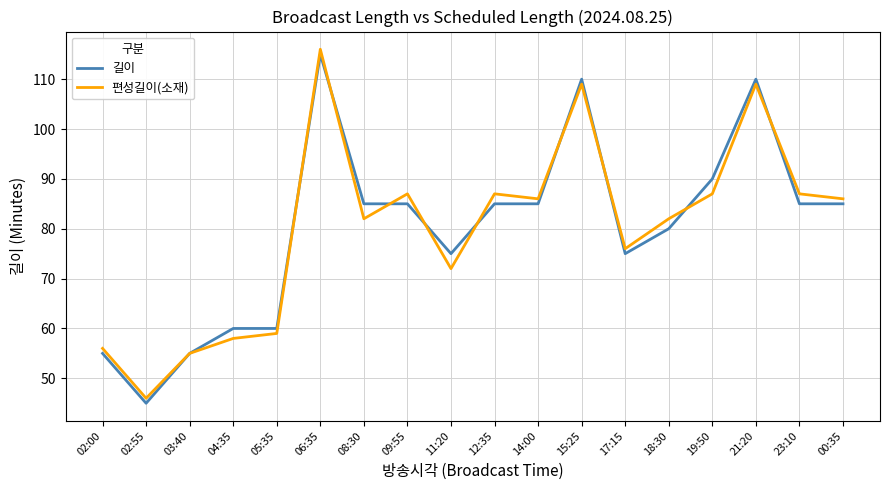

Rank the series at 11:20 from lowest to highest value.

편성길이(소재), 길이